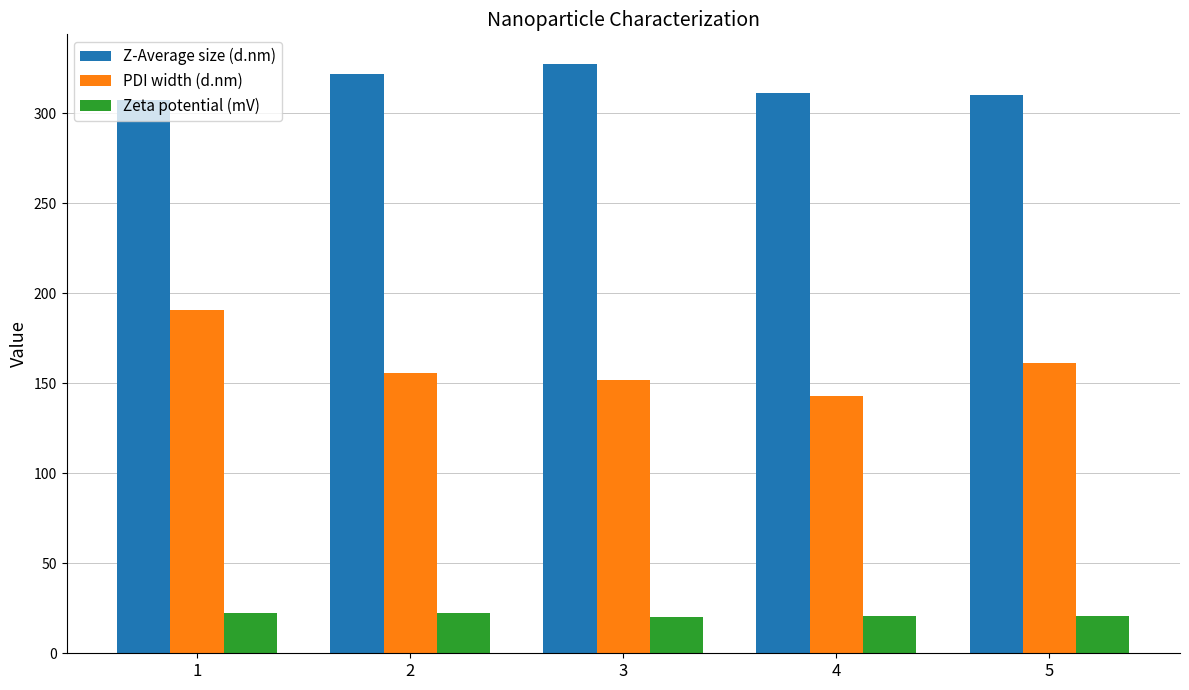

List the series in order of their peak value, lowest first.

Zeta potential (mV), PDI width (d.nm), Z-Average size (d.nm)